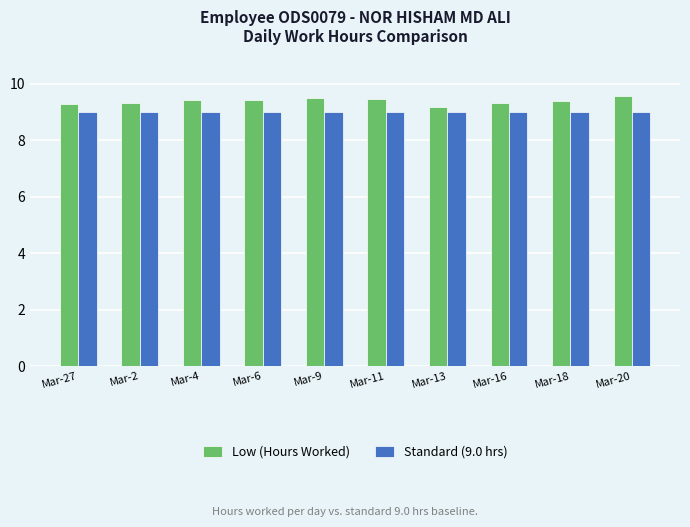

What is the average value of the Standard (9.0 hrs) series?

9.0